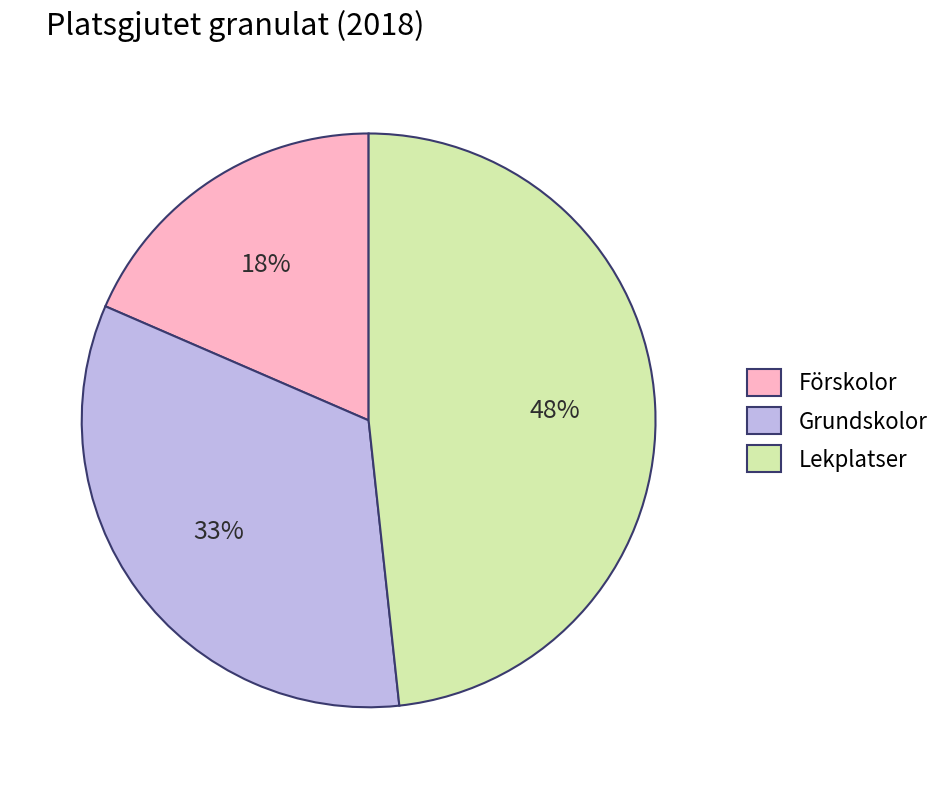

Which has a higher value, Grundskolor or Förskolor?

Grundskolor